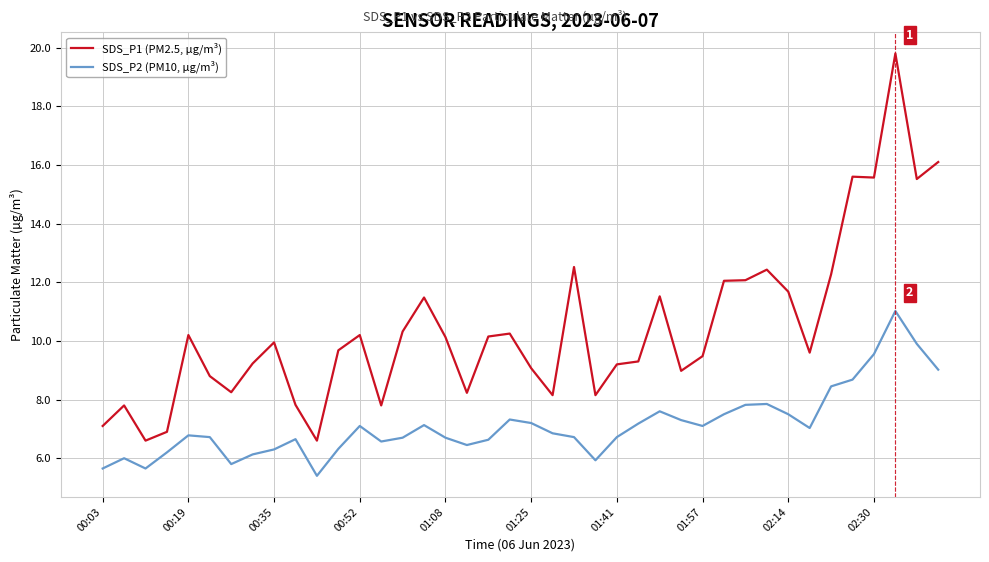

How many distinct data groups are displayed?

2